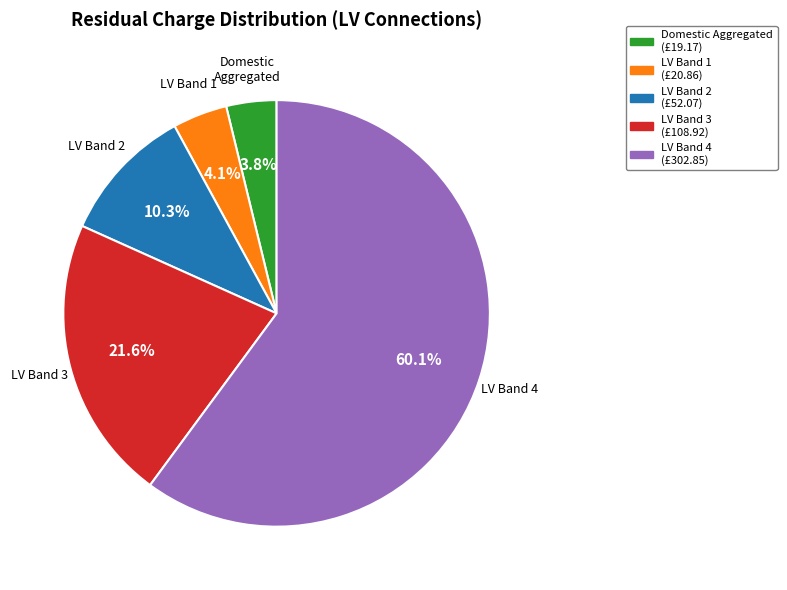

Does any single category account for the majority?

Yes